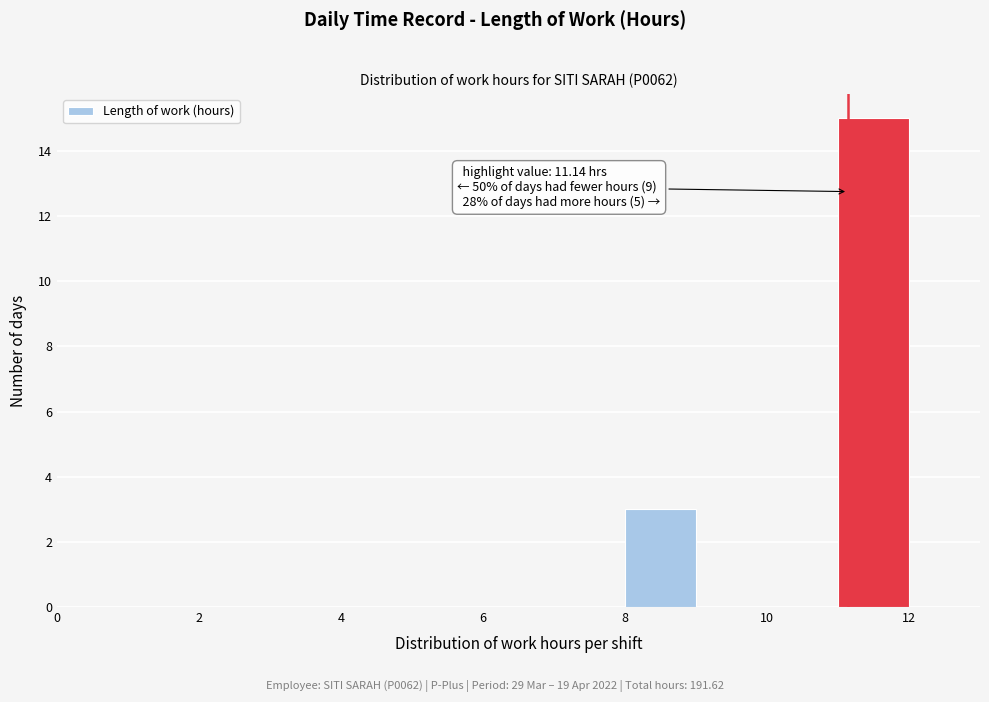

Over which range of the x-axis is the bar tallest?

11 to 12